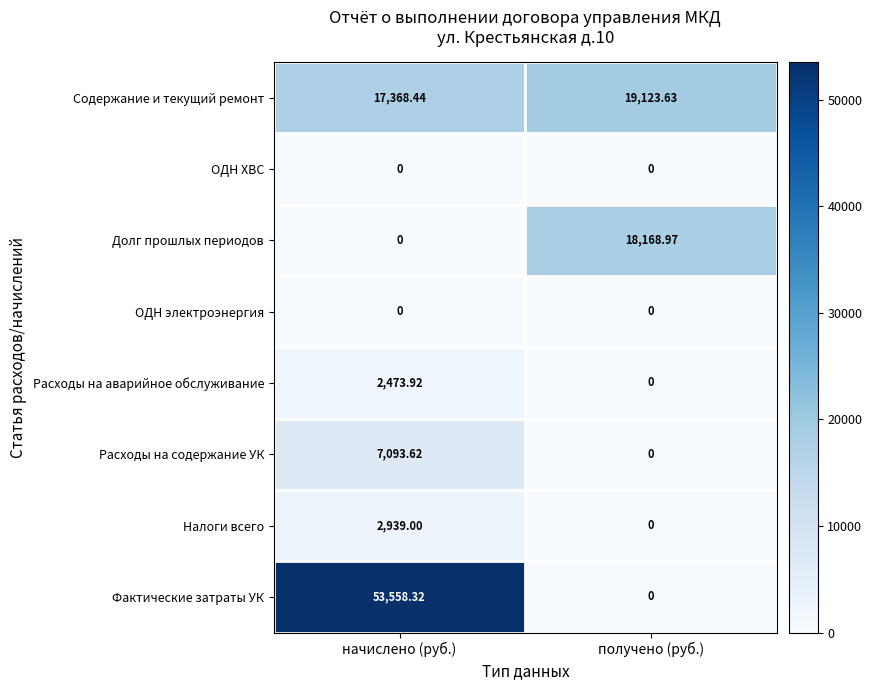

At which category is the sum across all series the highest?

начислено (руб.)